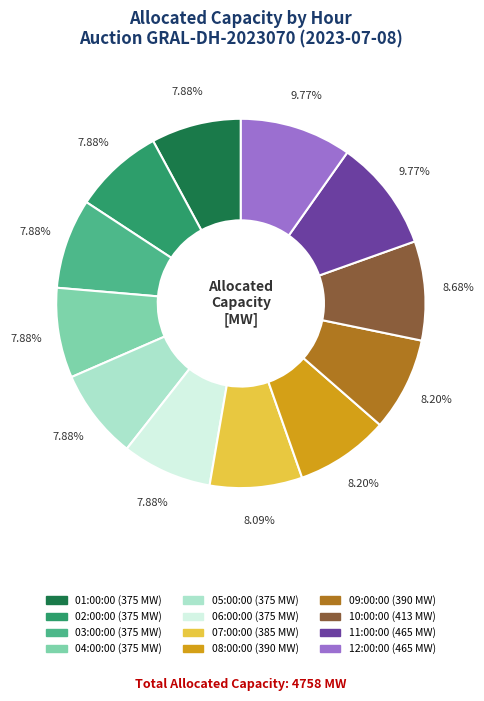

Is 10:00:00 the majority of the pie?

No